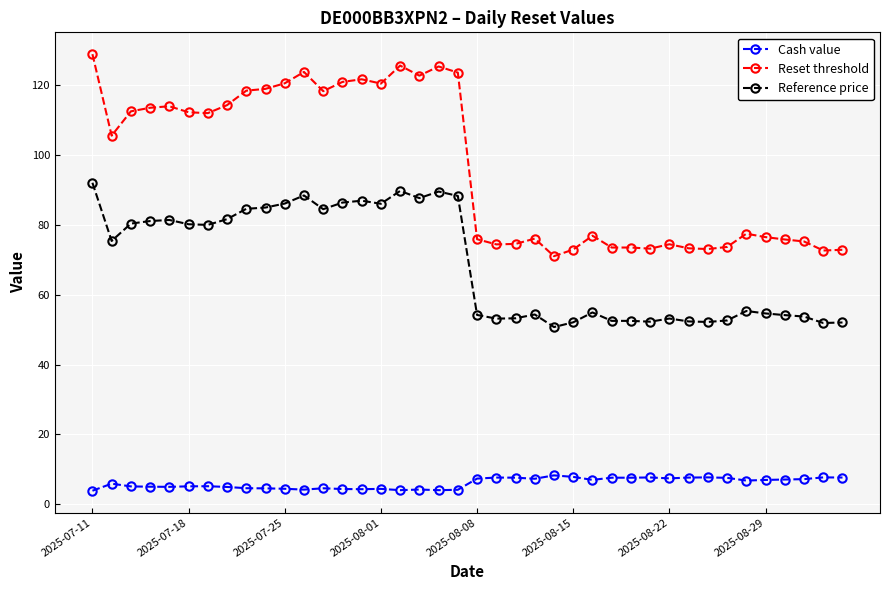

Rank the series by their average value, from highest to lowest.

Reset threshold, Reference price, Cash value